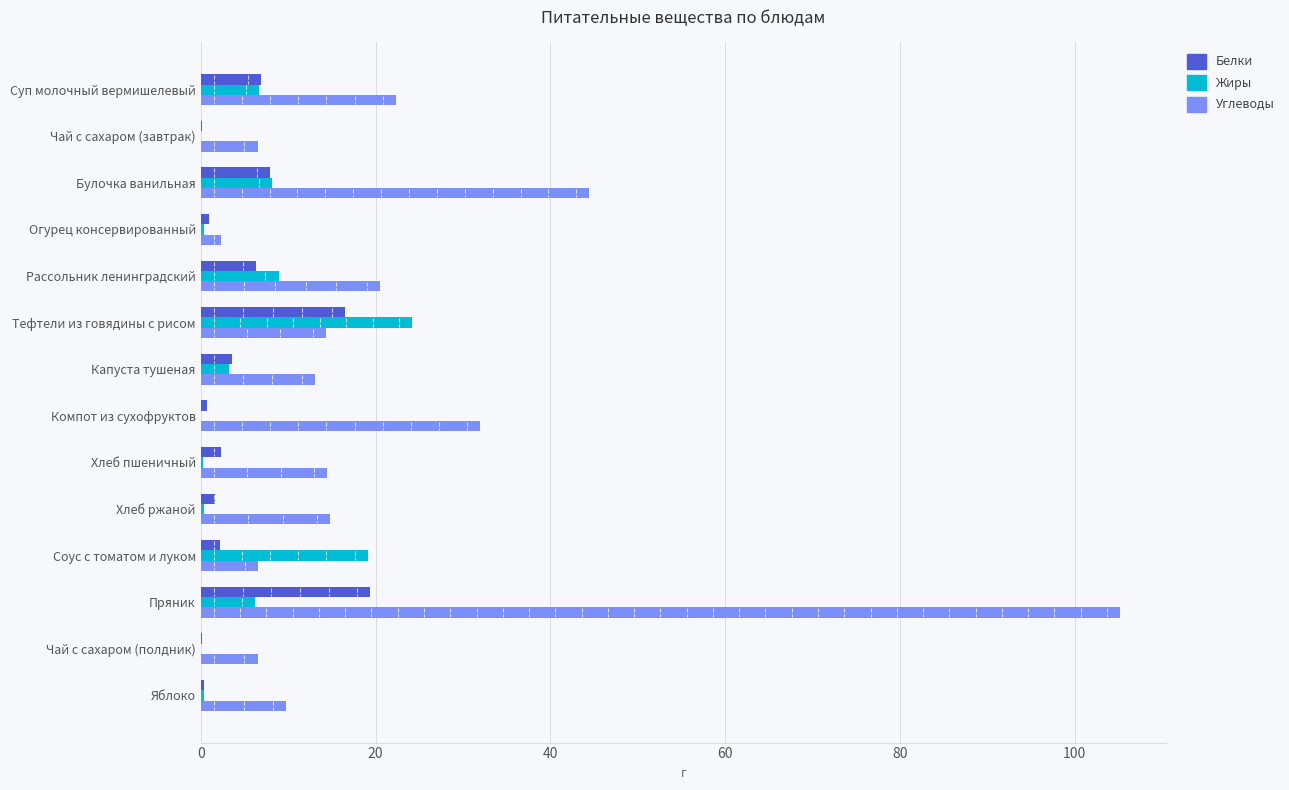

Is it true that Жиры equals 14.4 at Рассольник ленинградский?

False